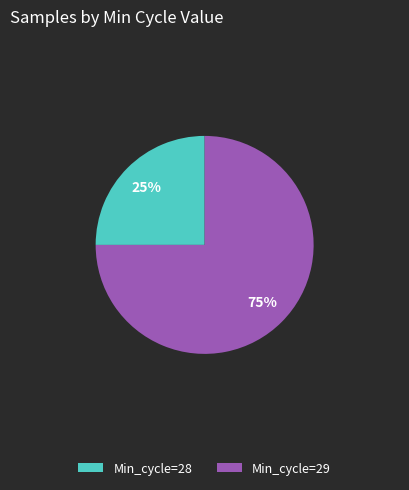

What percentage is the Min_cycle=28 slice, to the nearest percent?

25%